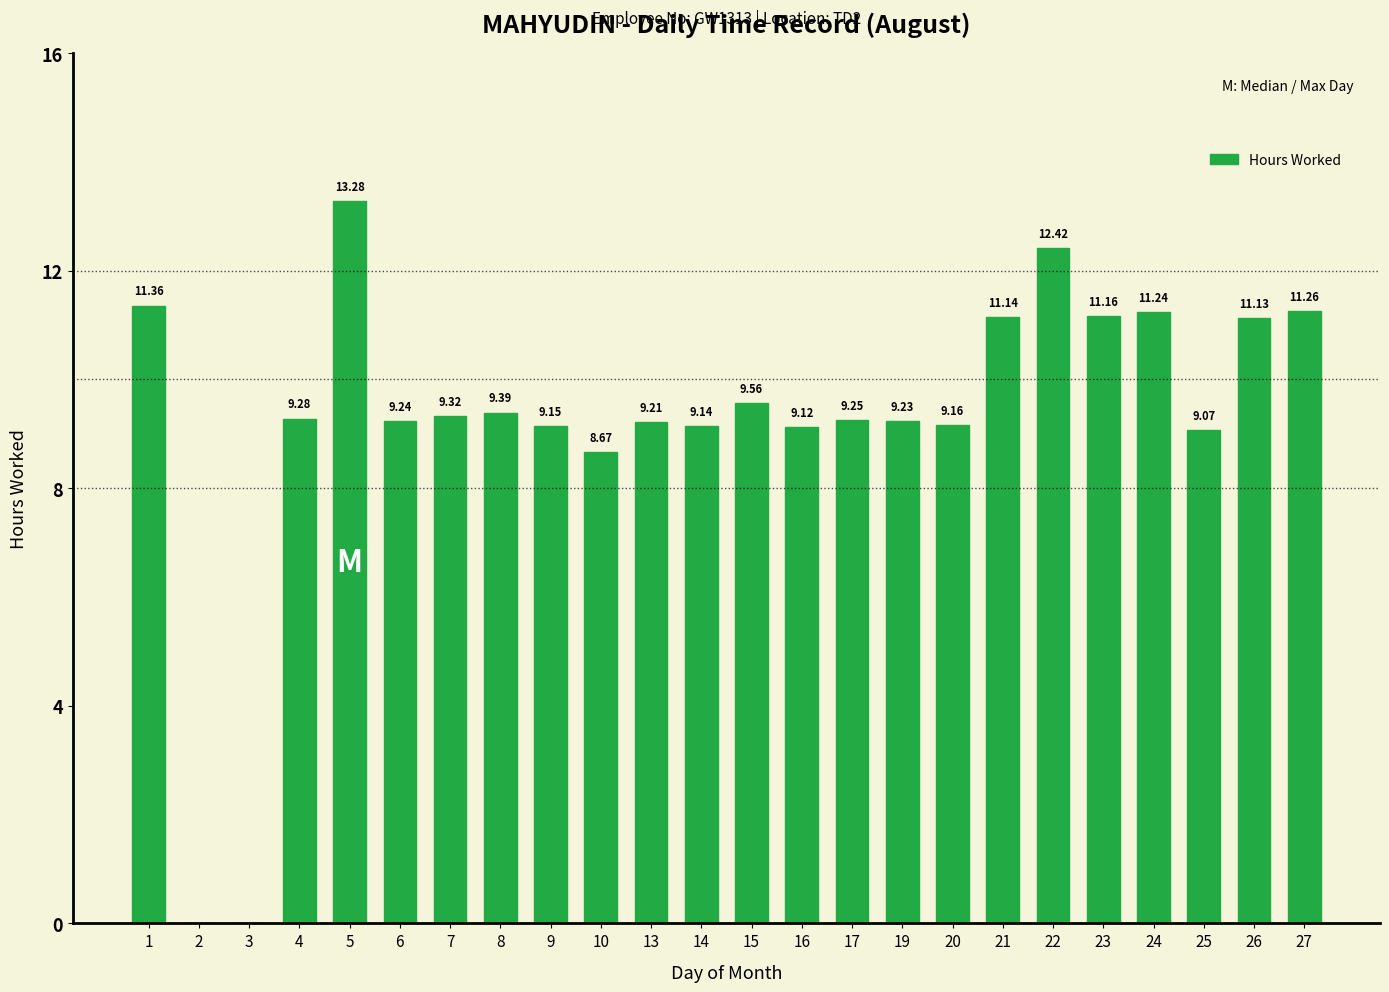

What is the sum of the values at 1 and 5?

24.6